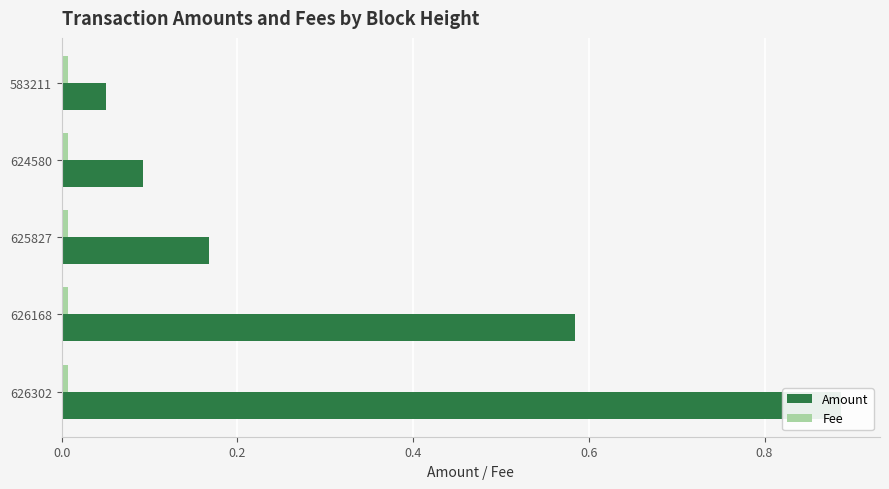

What is the value of the Amount bar at the 1st from the left?

0.9